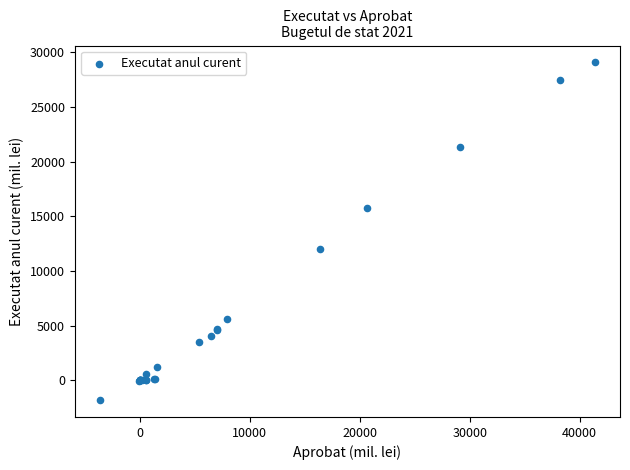

What Y value in the scatter plot is closest to 13629?

11962.4